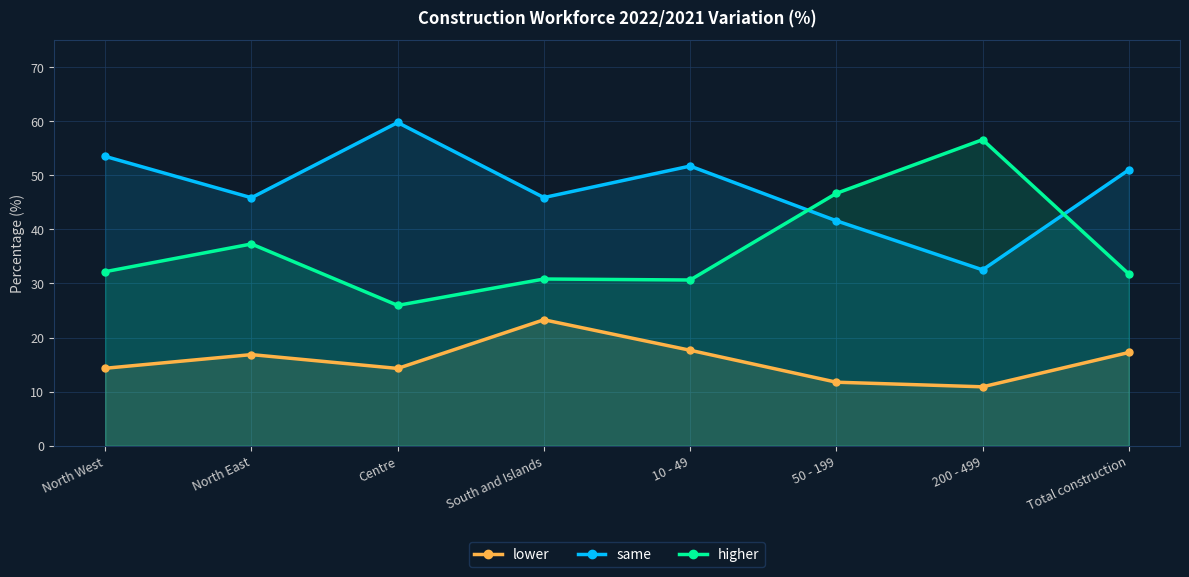

Rank the categories by higher value from lowest to highest.

Centre, 10 - 49, South and Islands, Total construction, North West, North East, 50 - 199, 200 - 499